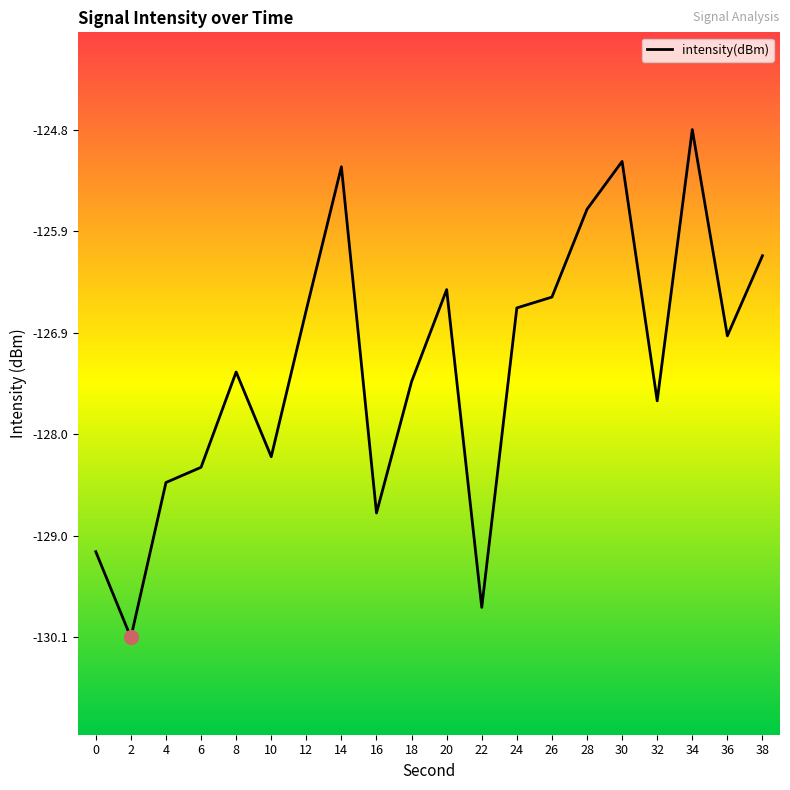

What is the greatest value displayed?

-124.8